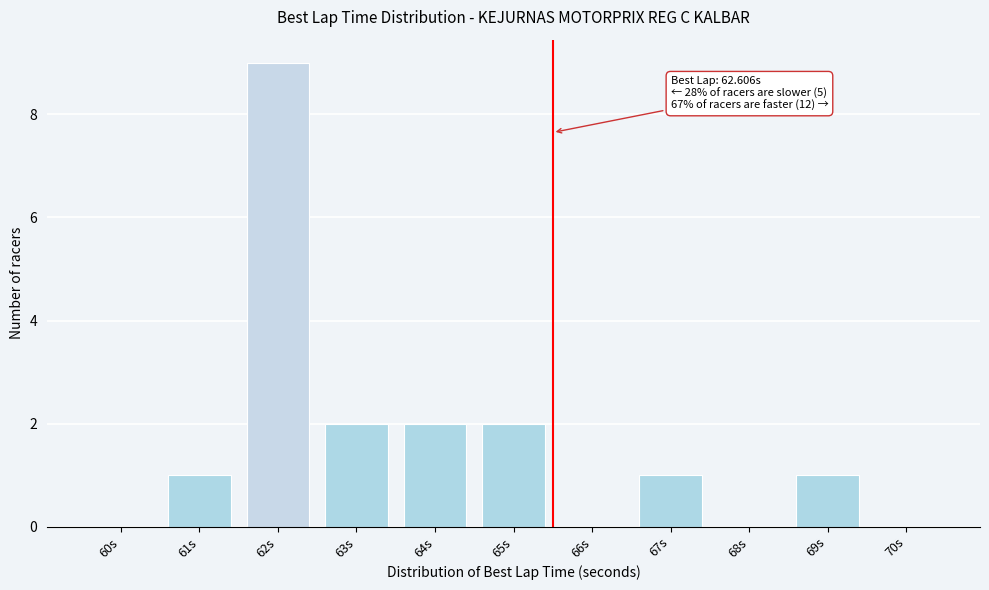

Reading right to left, what are all the values shown in this chart?

70s=0	69s=1	68s=0	67s=1	66s=0	65s=2	64s=2	63s=2	62s=9	61s=1	60s=0